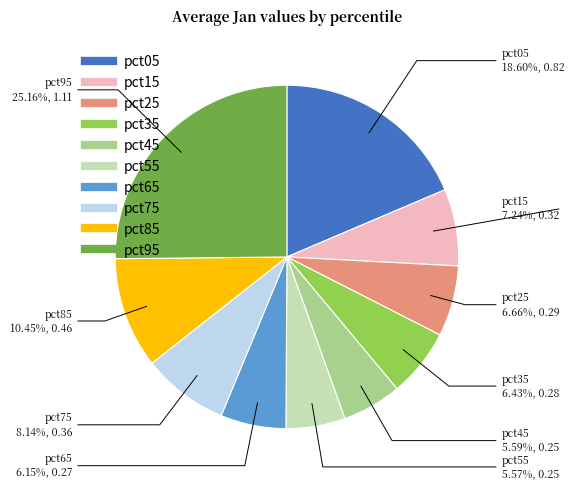

Which category has the biggest portion of the pie?

pct95